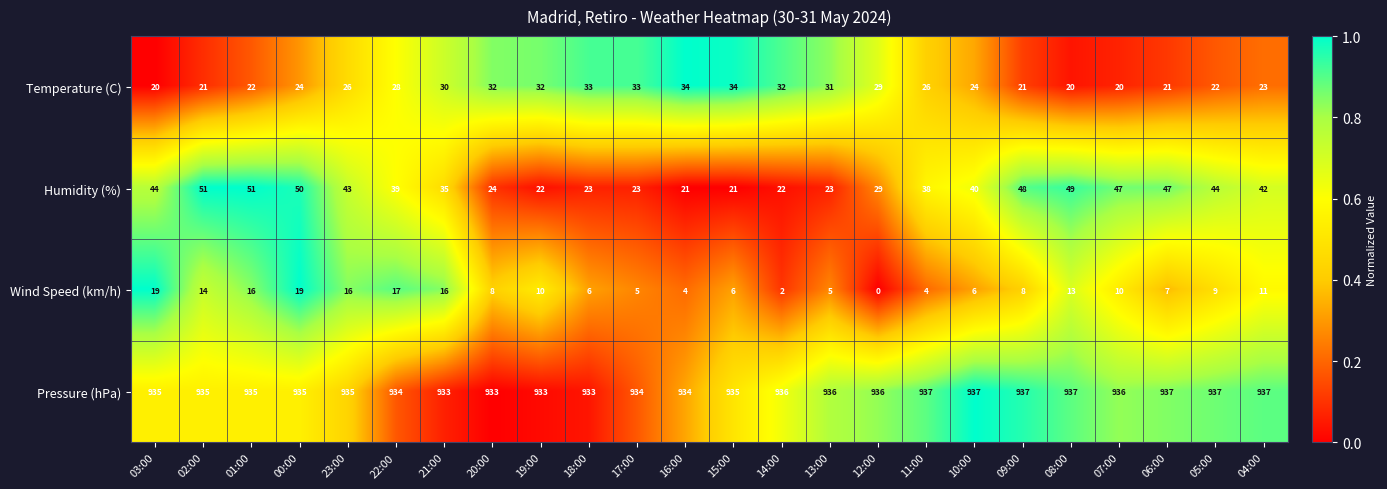

At which label does Wind Speed (km/h) reach its minimum?

12:00